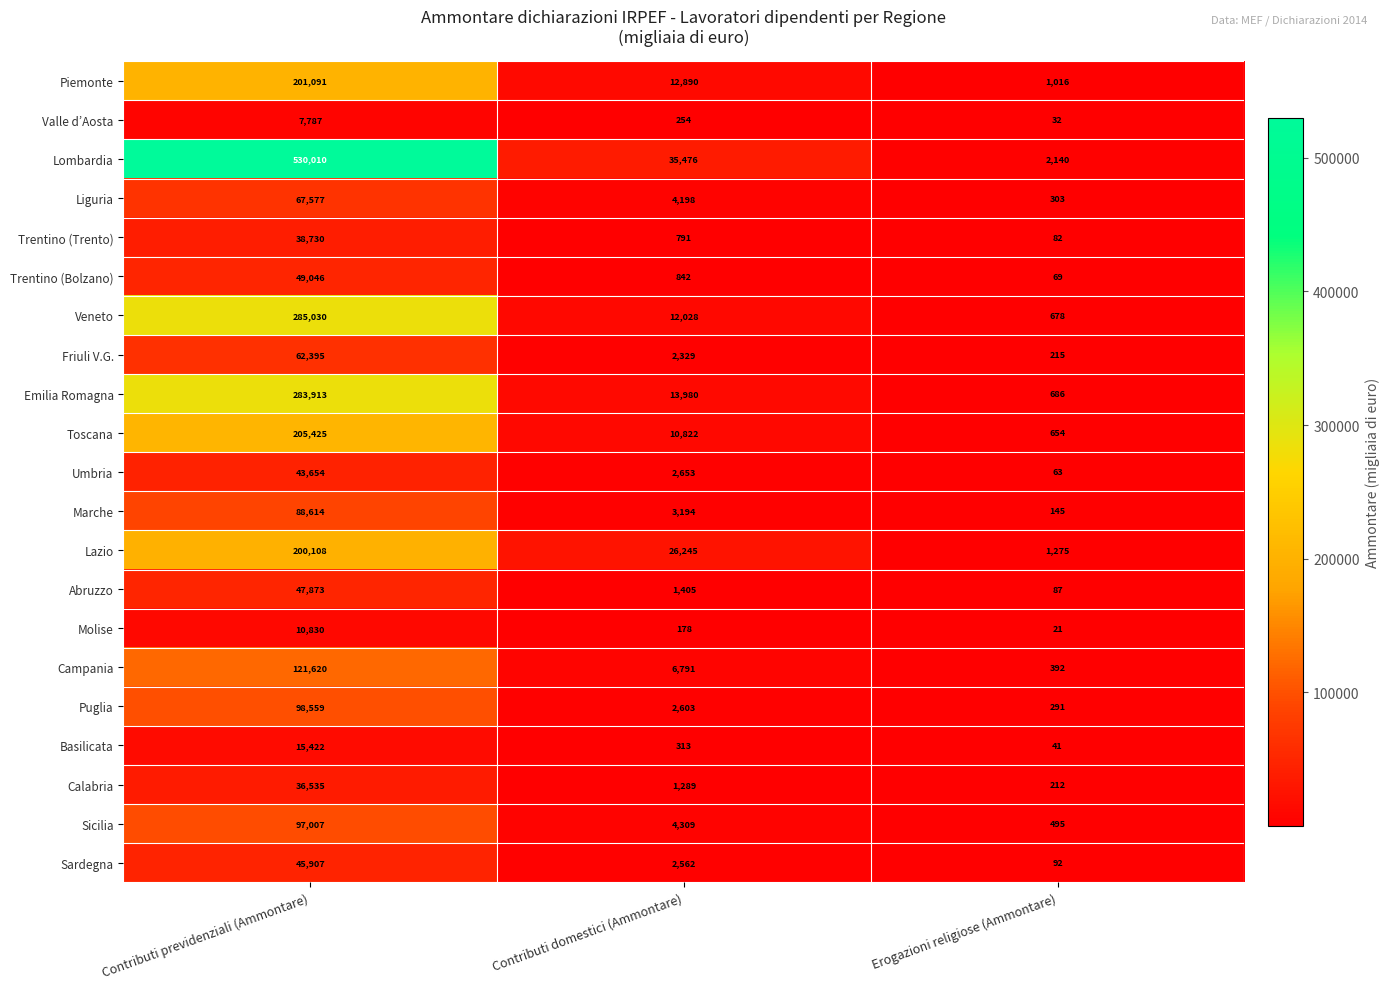

At which label is Sardegna closest to 22999?

Contributi domestici (Ammontare)